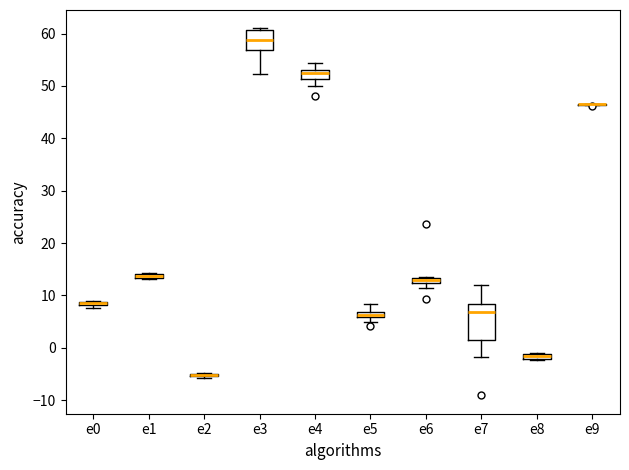

Where does the lower whisker of the box for e4 end on the y-axis? The values are not printed on the chart, so give them approximately, as read against the axis.

50